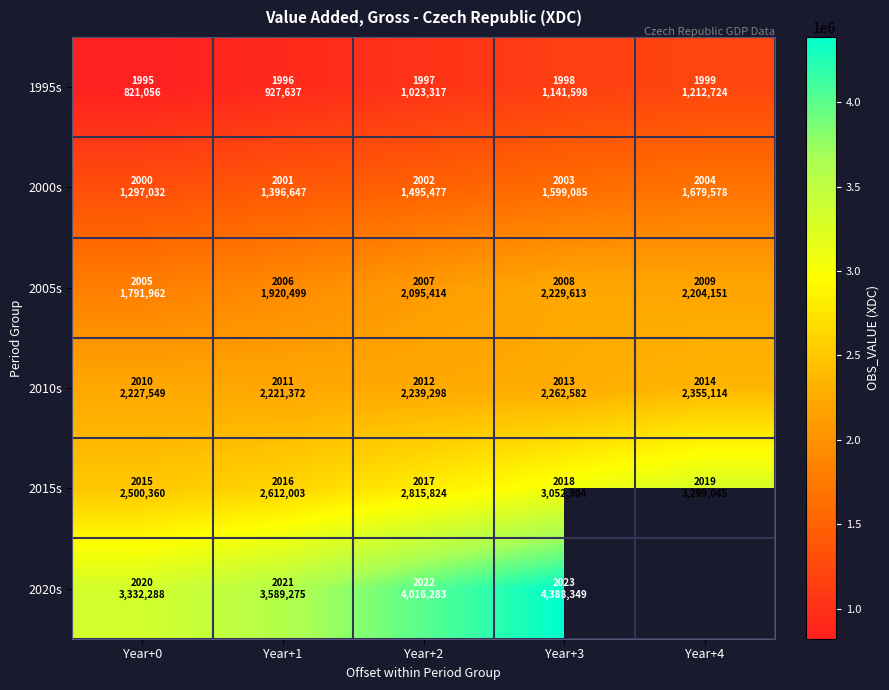

What is the minimum value shown in the chart?

821056.0